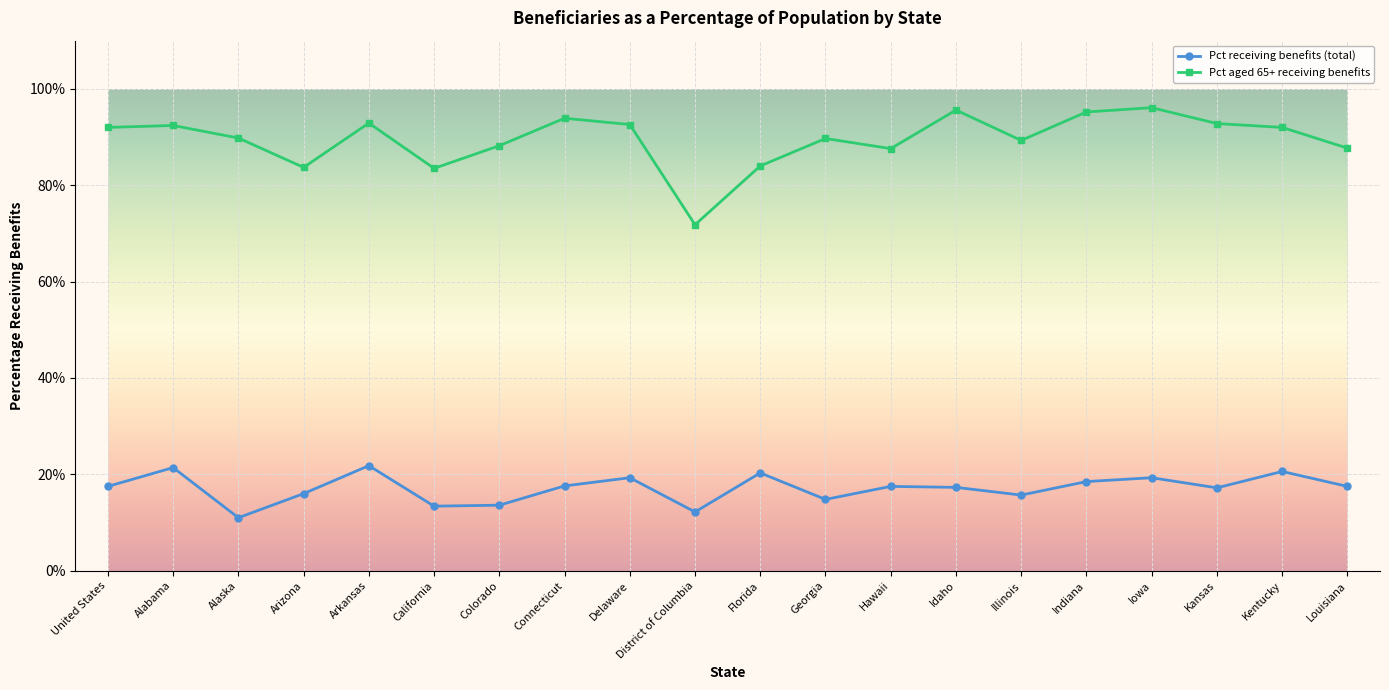

How many categories are shown in the chart?

20